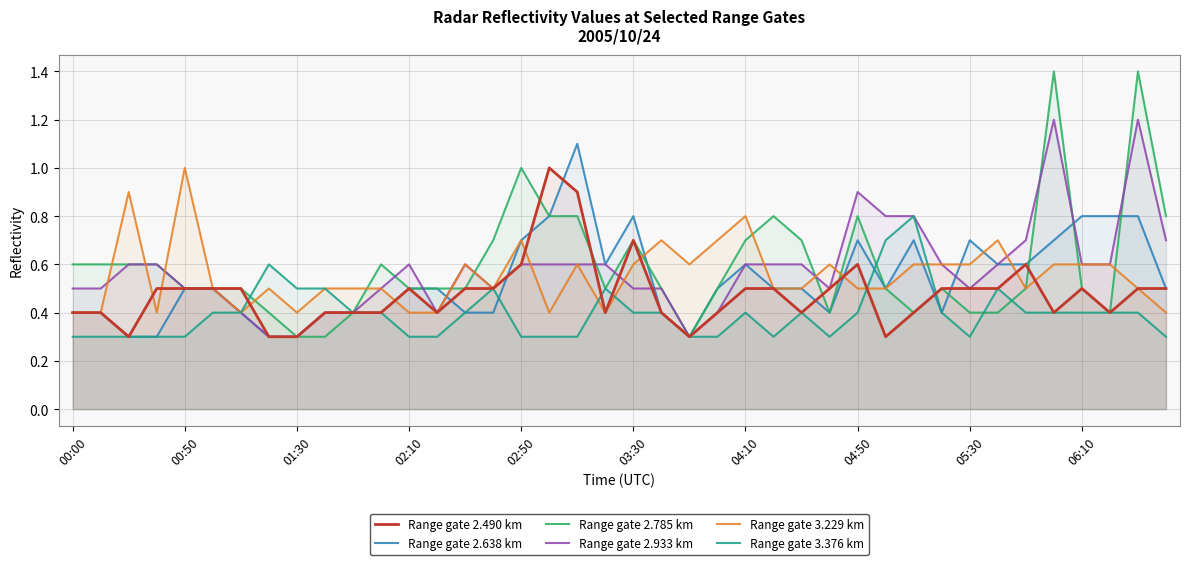

Rank the series by their maximum value, from highest to lowest.

Range gate 2.785 km, Range gate 2.933 km, Range gate 2.638 km, Range gate 2.490 km, Range gate 3.229 km, Range gate 3.376 km